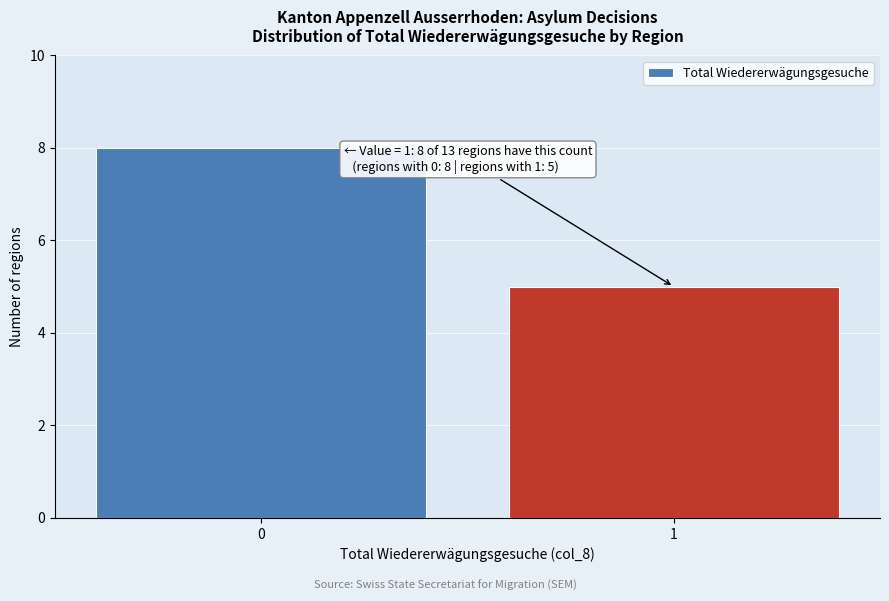

Reading left to right, extract all data points from this chart.

0=8	1=5